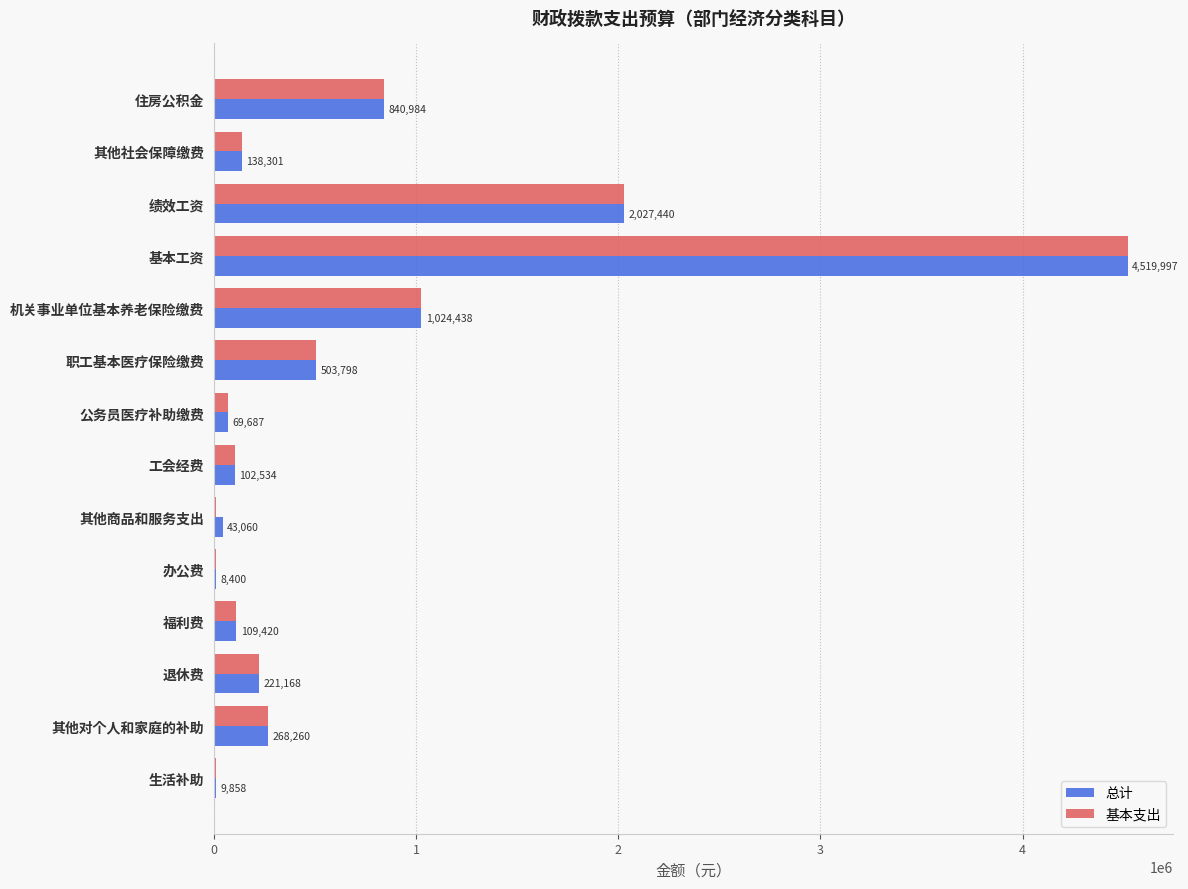

At which label does 基本支出 reach its peak?

基本工资